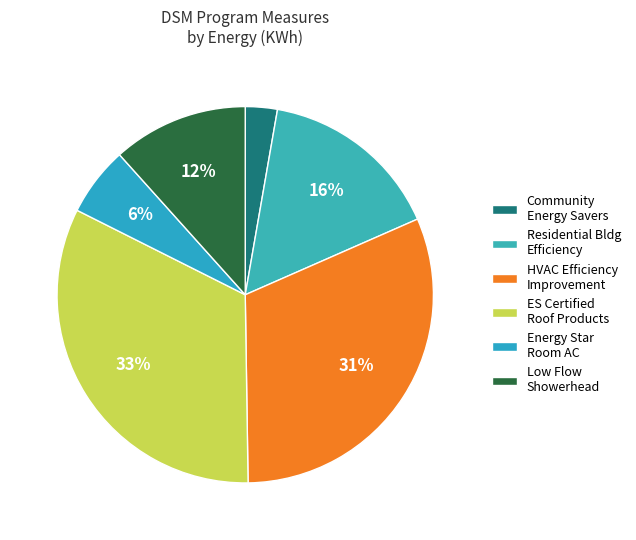

How many segments does this pie chart have?

6